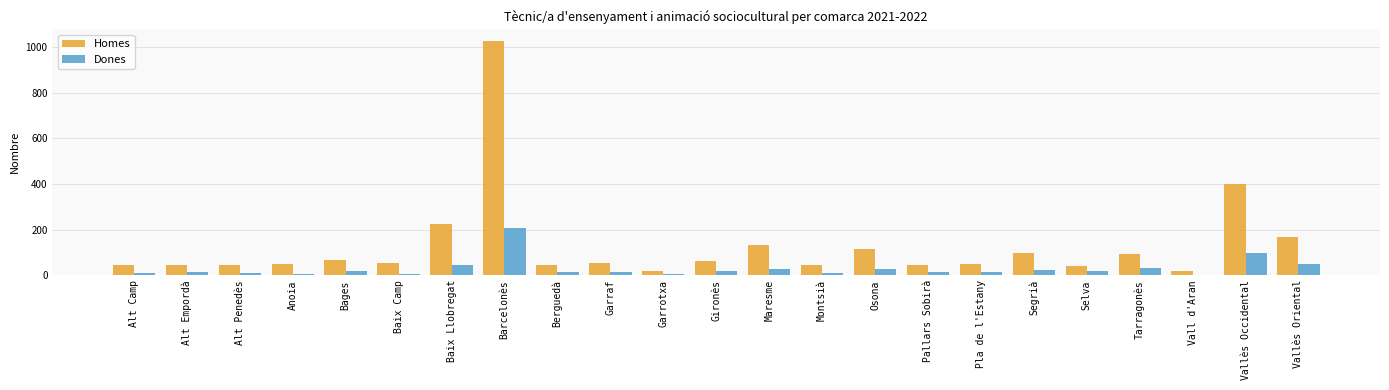

At which category is the sum across all series the highest?

Barcelonès